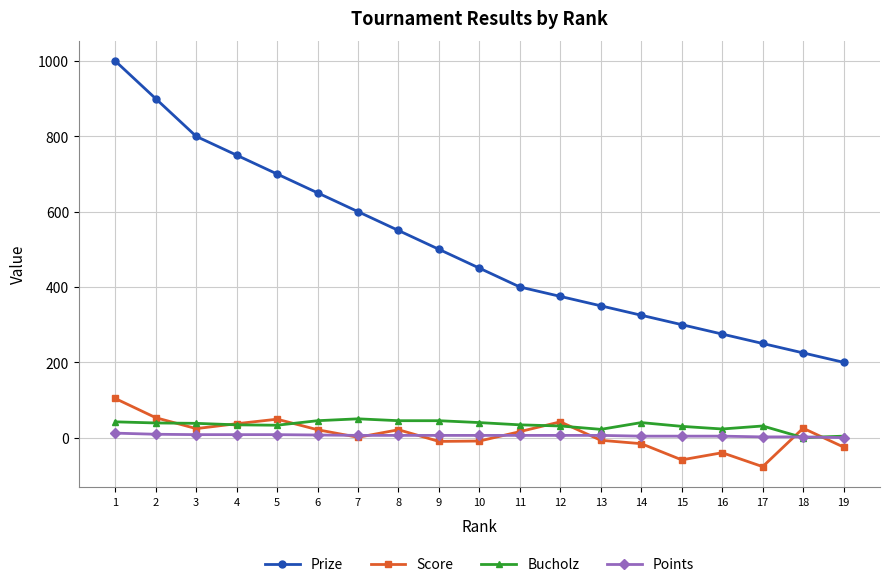

The value of Score at 12 is 42. True or false?

True